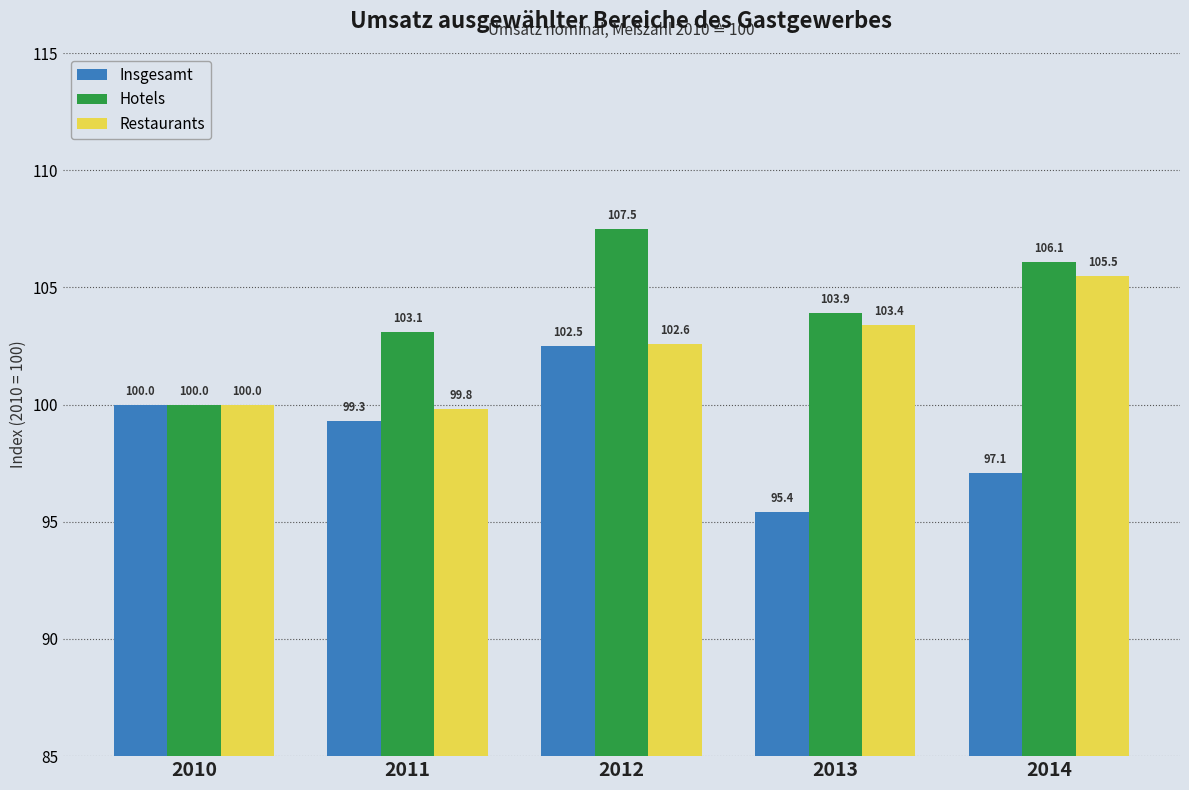

Reading right to left, list all the values displayed in this chart.

Insgesamt: 2014=97.1	2013=95.4	2012=102.5	2011=99.3	2010=100.0
Hotels: 2014=106.1	2013=103.9	2012=107.5	2011=103.1	2010=100.0
Restaurants: 2014=105.5	2013=103.4	2012=102.6	2011=99.8	2010=100.0